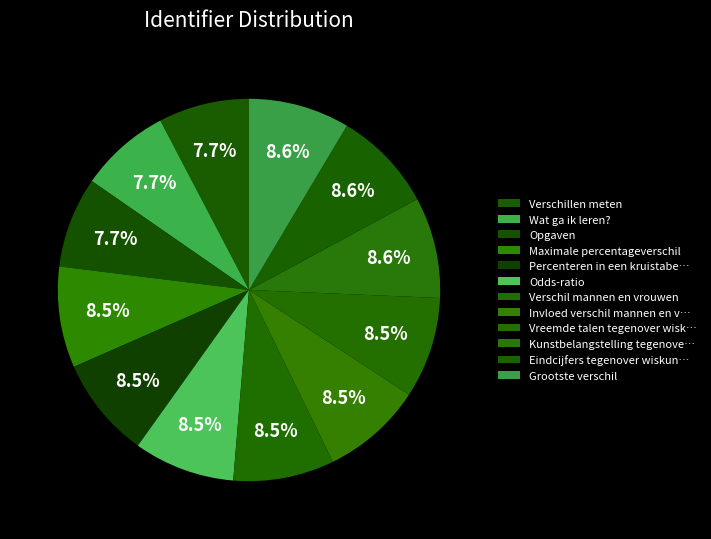

How many slices are in this pie chart?

12